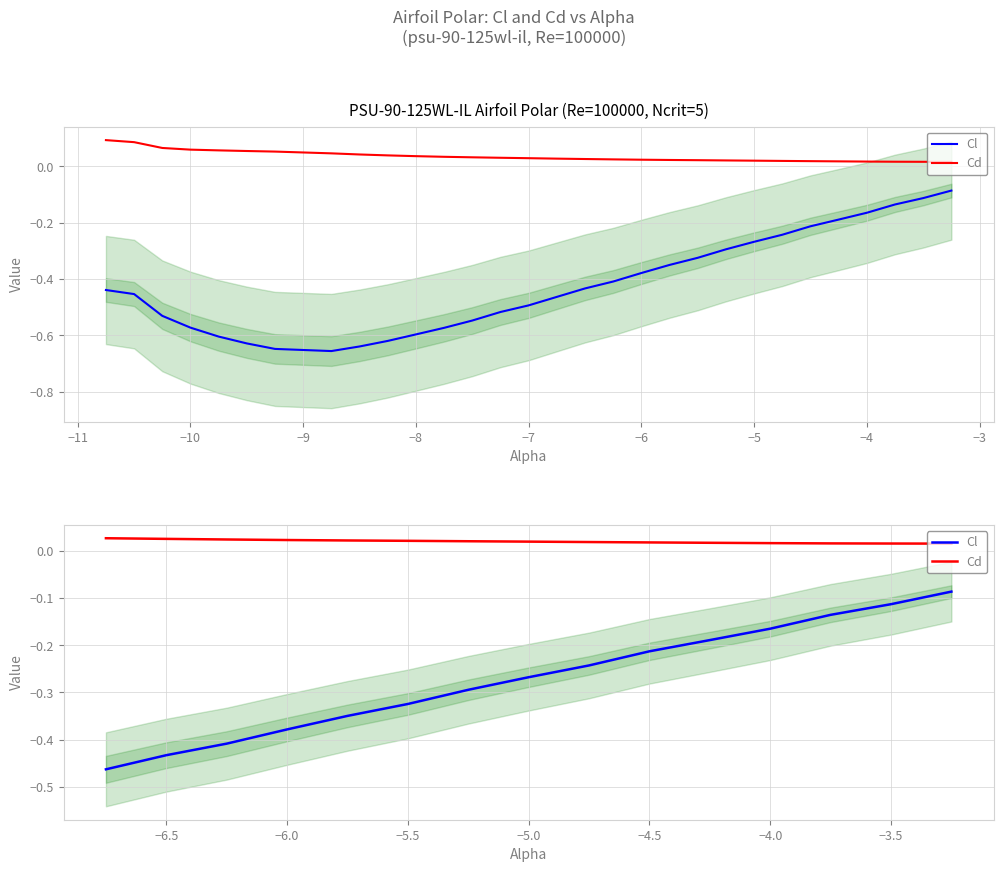

What is the sum of all Cl values?

-4.1